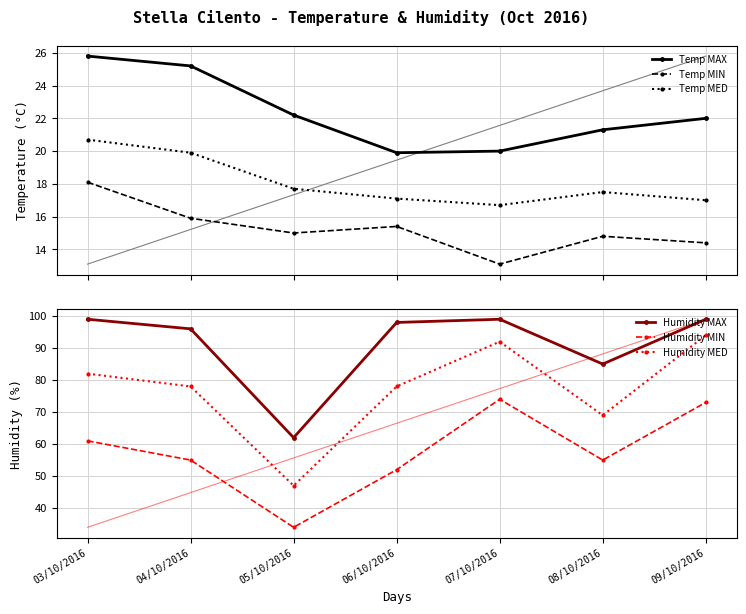

What is the sum of the Humidity MED values at 09/10/2016 and 07/10/2016?

186